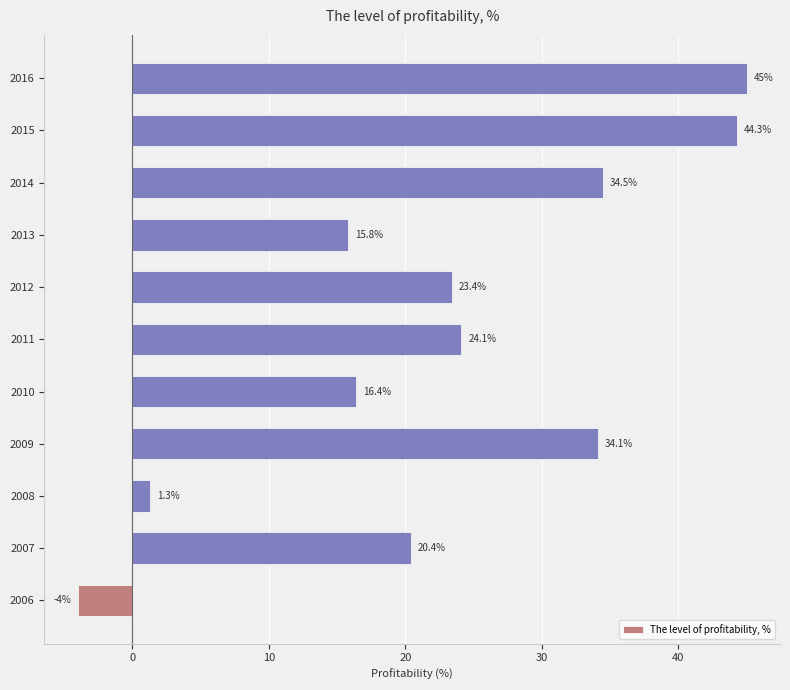

How many data points are above 23?

6